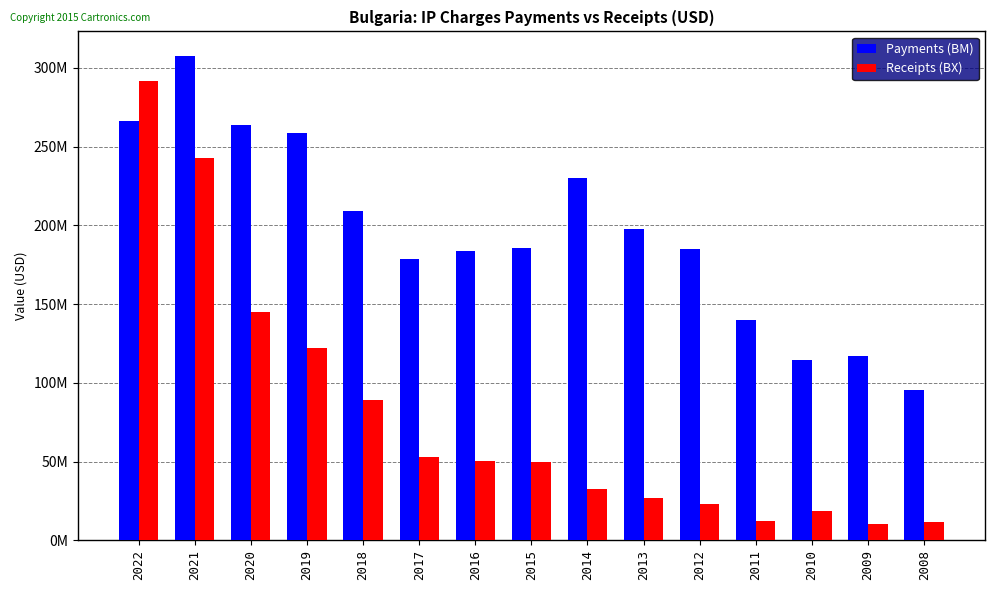

Are the bars grouped side by side (vs. stacked)?

Yes